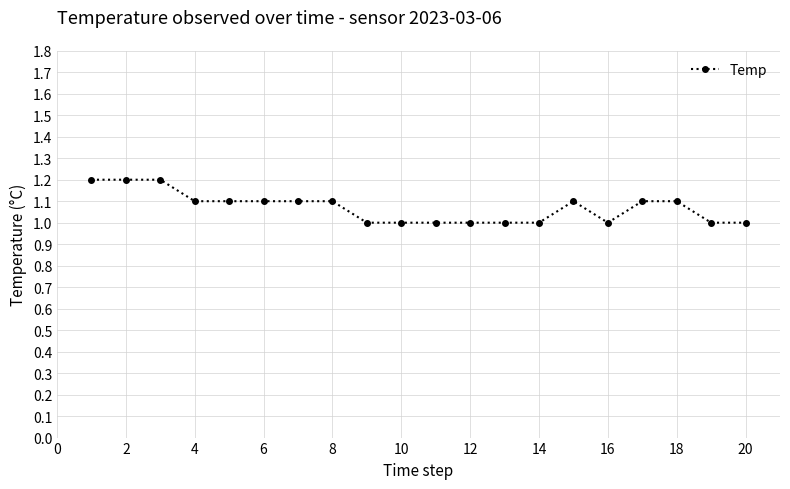

Count the number of data series in this chart.

1